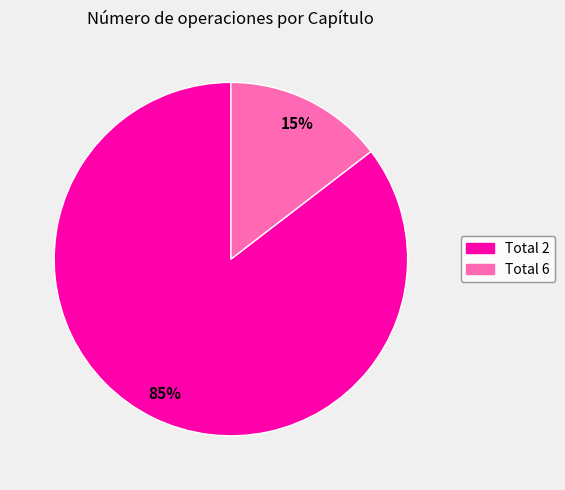

To the nearest percent, what is the combined percentage of Total 2 and Total 6?

100%